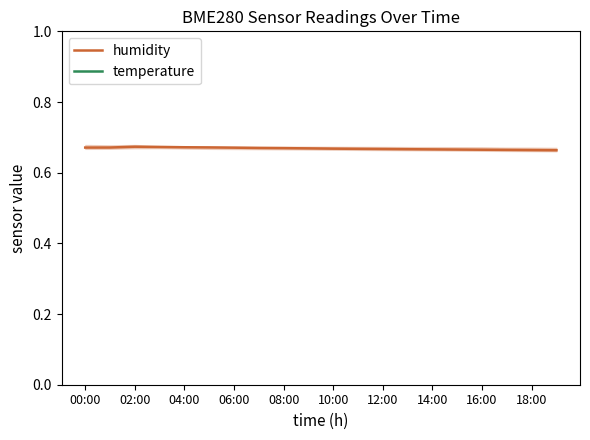

Which label corresponds to the largest value in the chart?

00:00